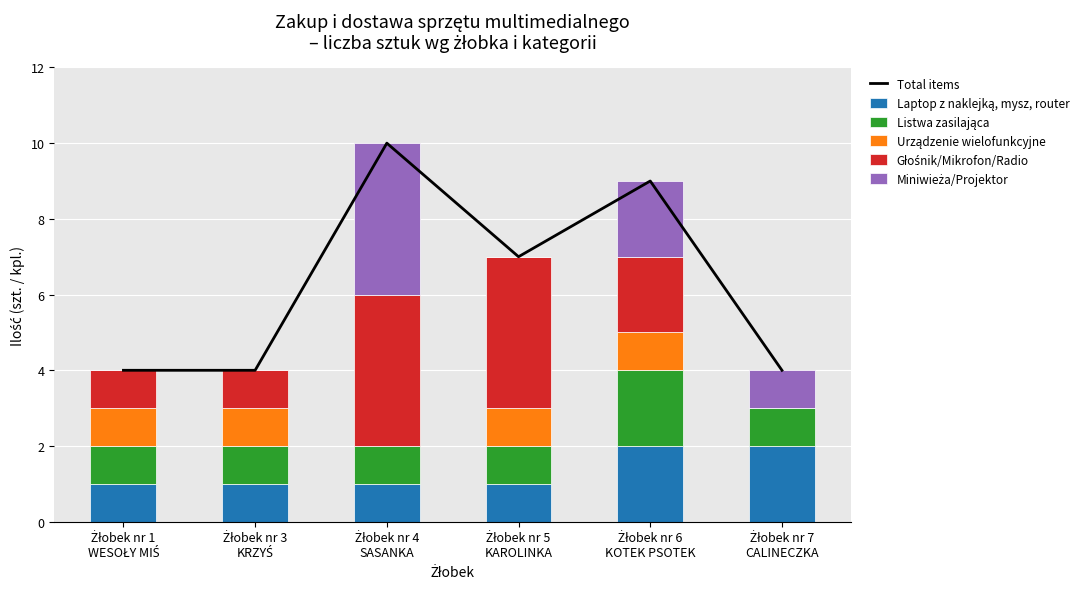

At which label does Total items first exceed 7?

Żłobek nr 4
SASANKA